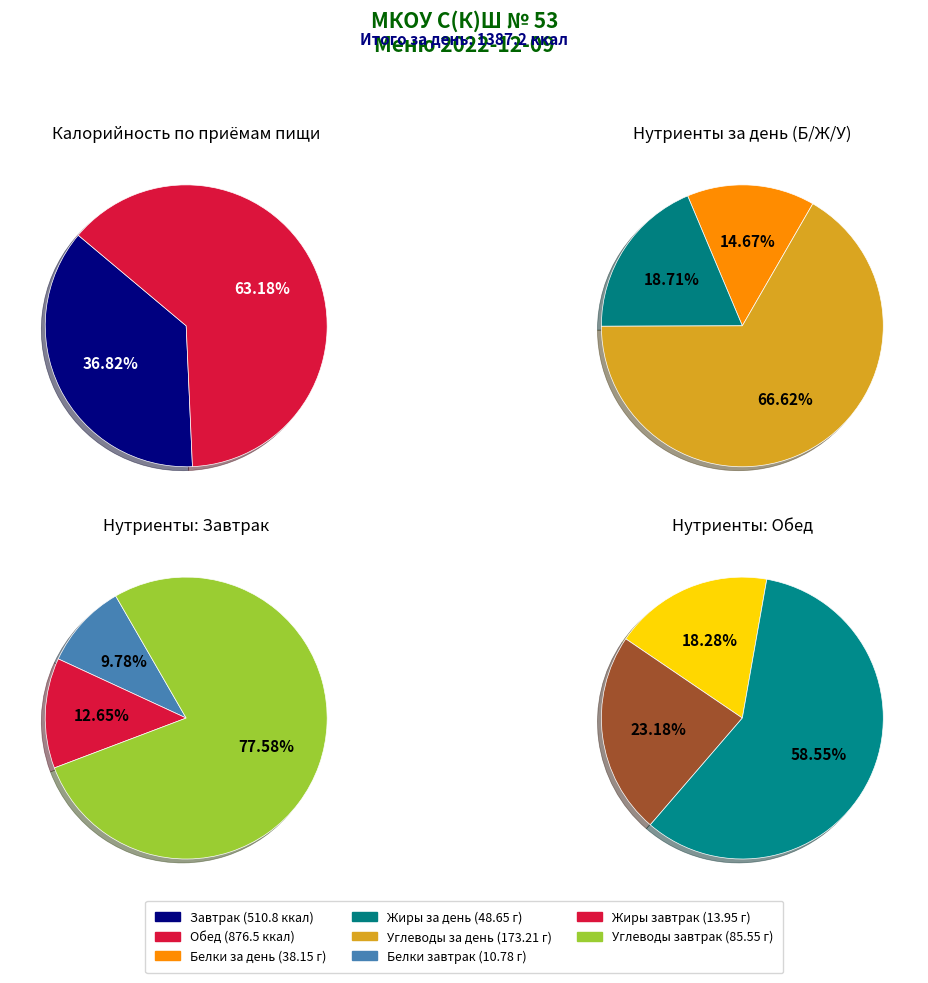

To the nearest percent, what is the average slice percentage?

50%